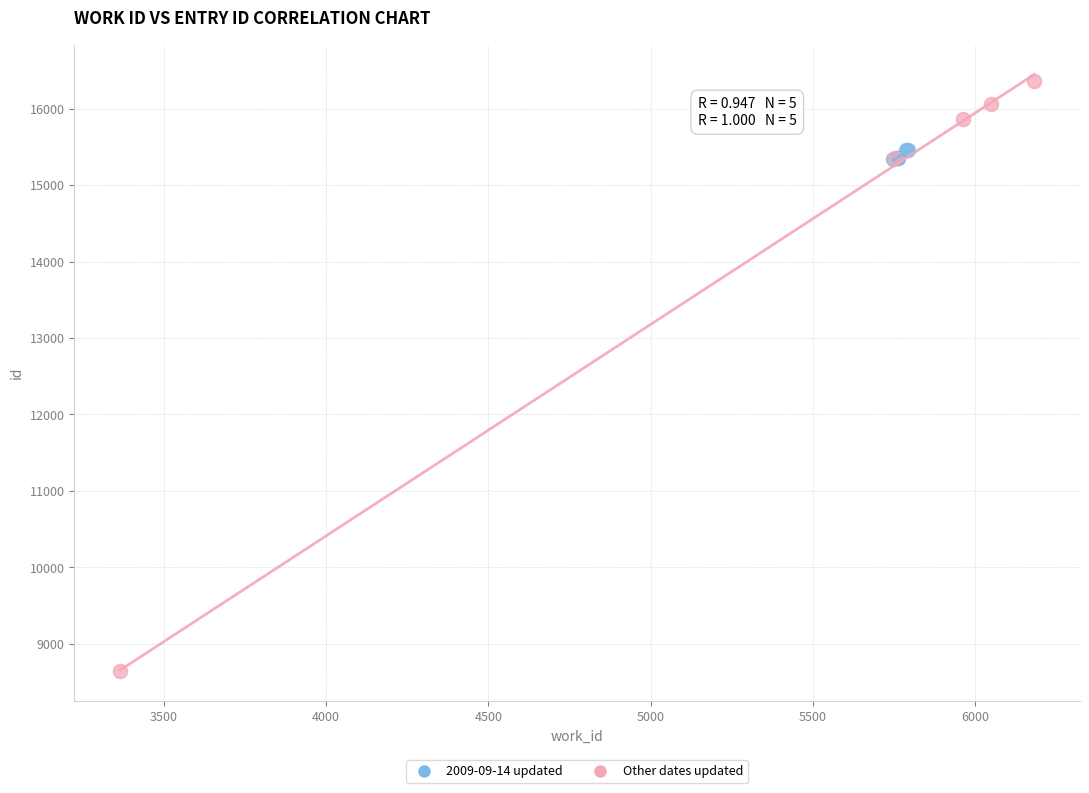

Which series contains the lowest Y value?

Other dates updated